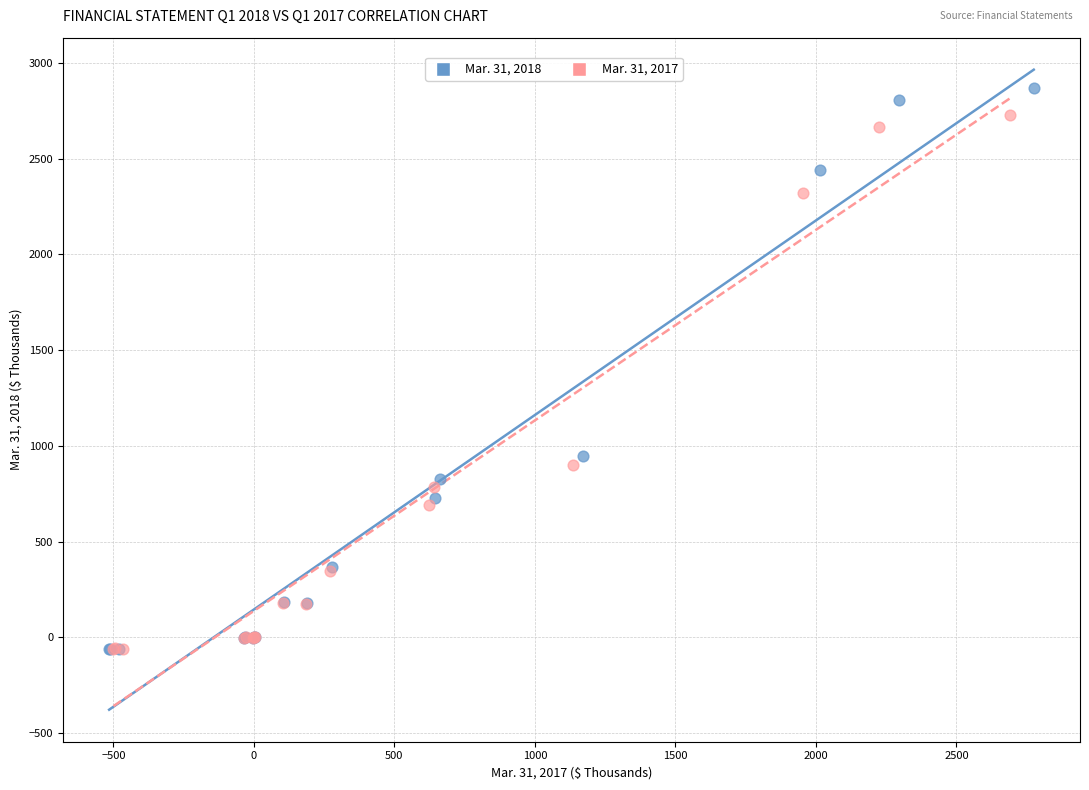

Which series has the widest spread of Y values?

Mar. 31, 2018